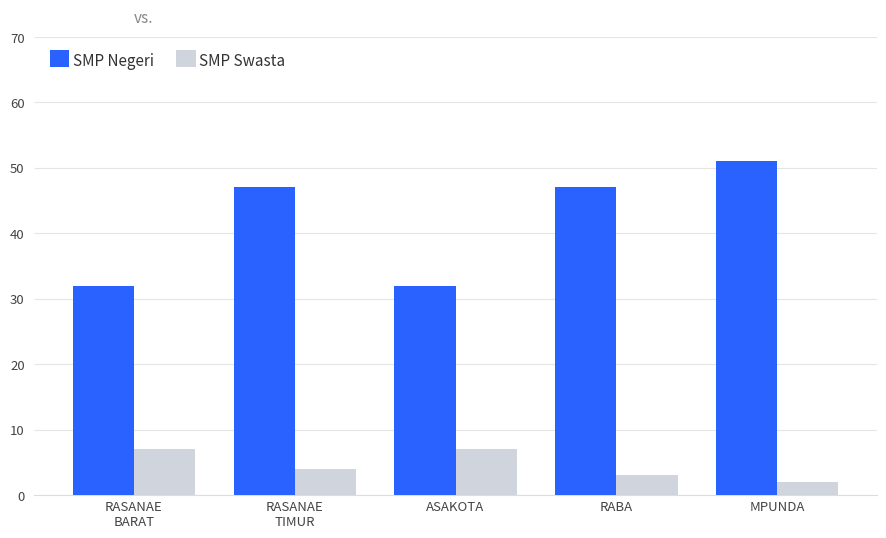

Is it true that SMP Negeri equals 51 at MPUNDA?

True